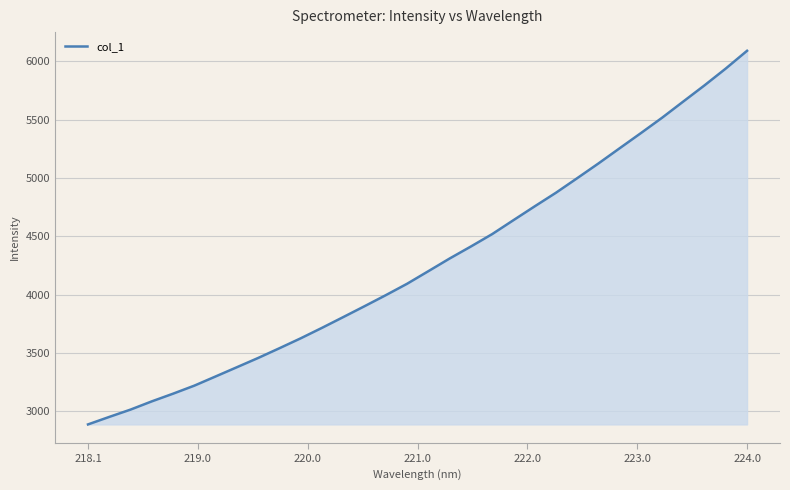

What is the maximum value shown in the chart?

6088.6